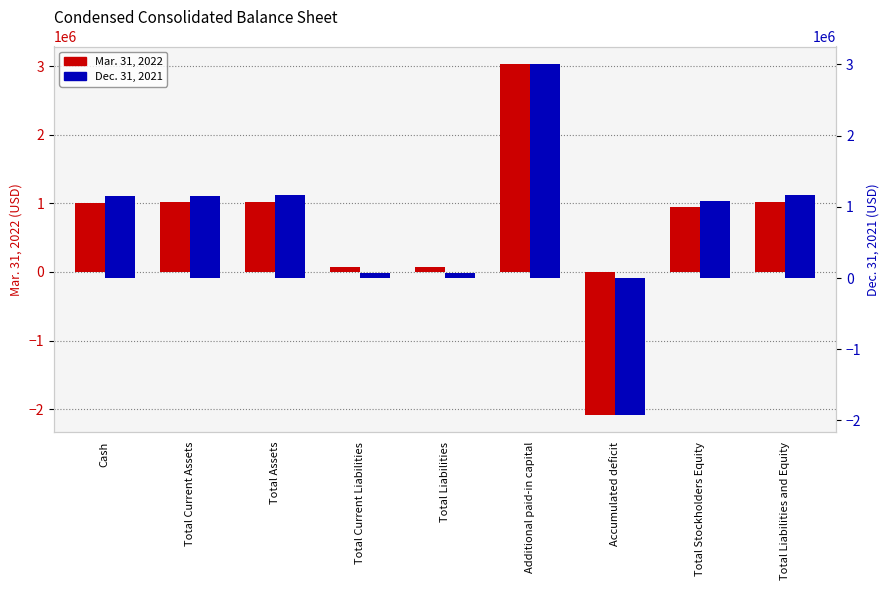

What is the approximate value of Dec. 31, 2021 at Total Current Liabilities?

72351